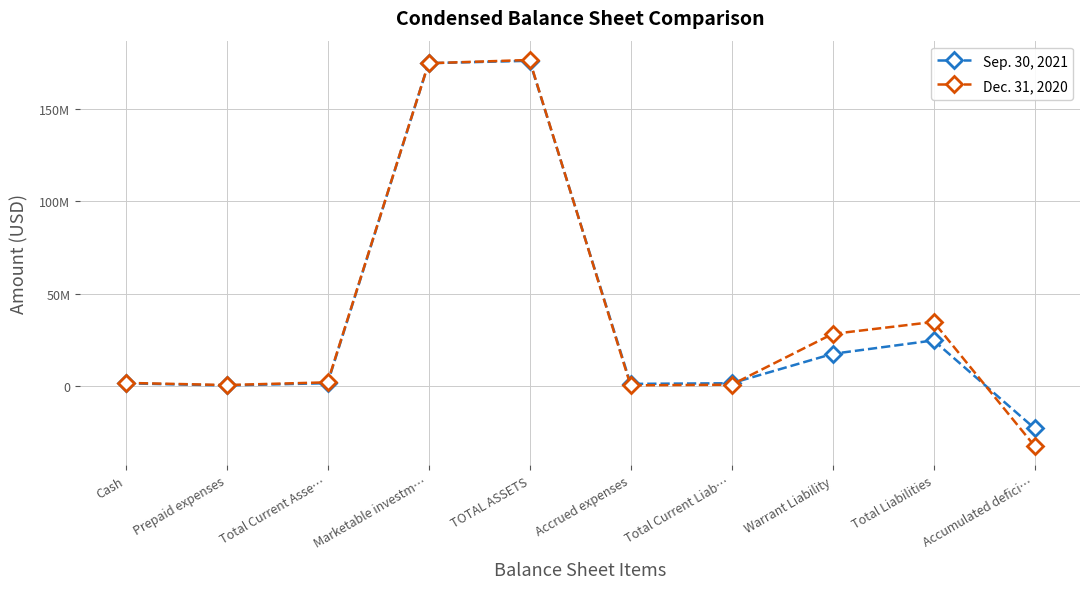

Is the value of Dec. 31, 2020 at TOTAL ASSETS greater than the value of Sep. 30, 2021 at Accrued expenses?

Yes